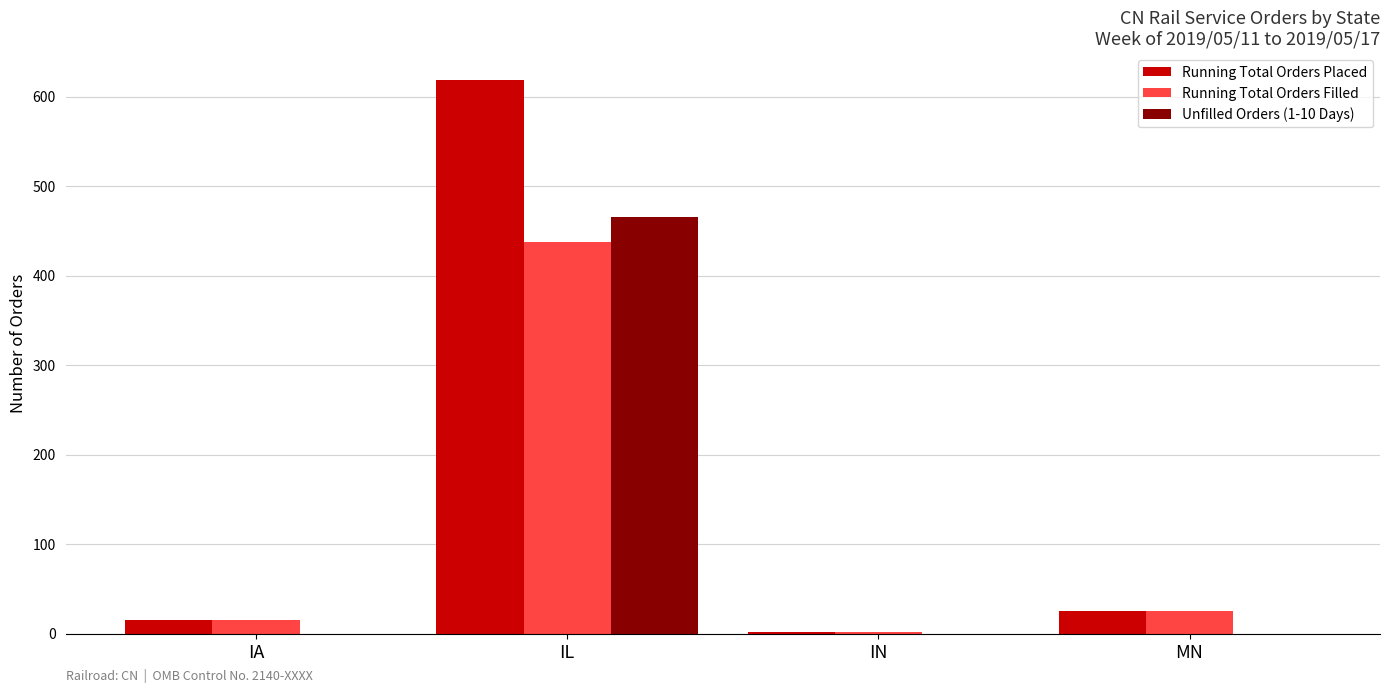

Is it true that Running Total Orders Placed equals 404 at IL?

False